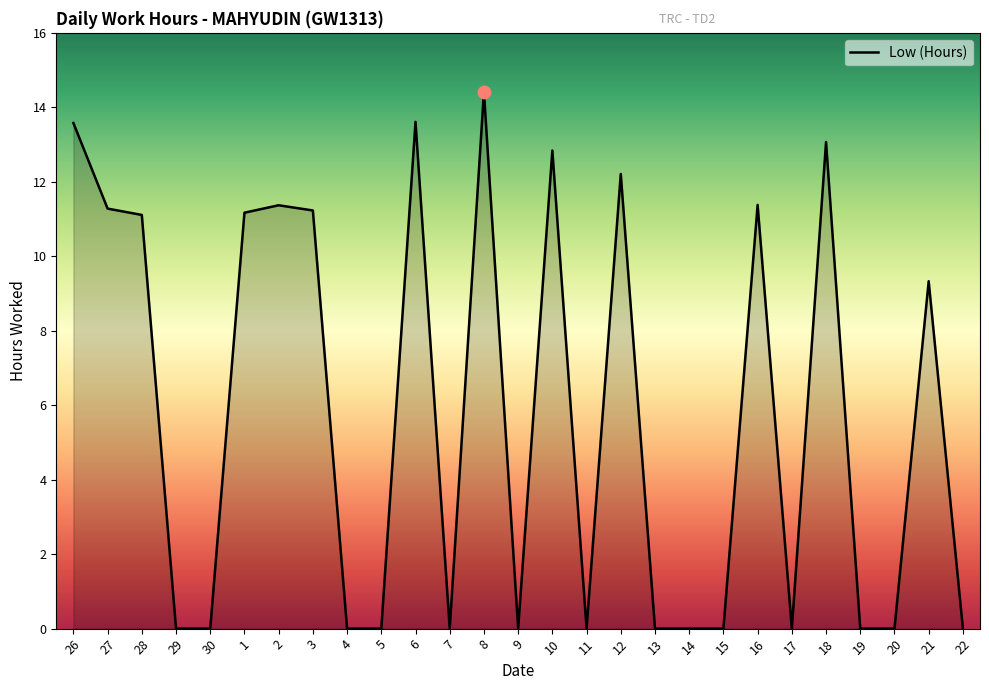

What is the change in value from 30 to 16?

+11.4